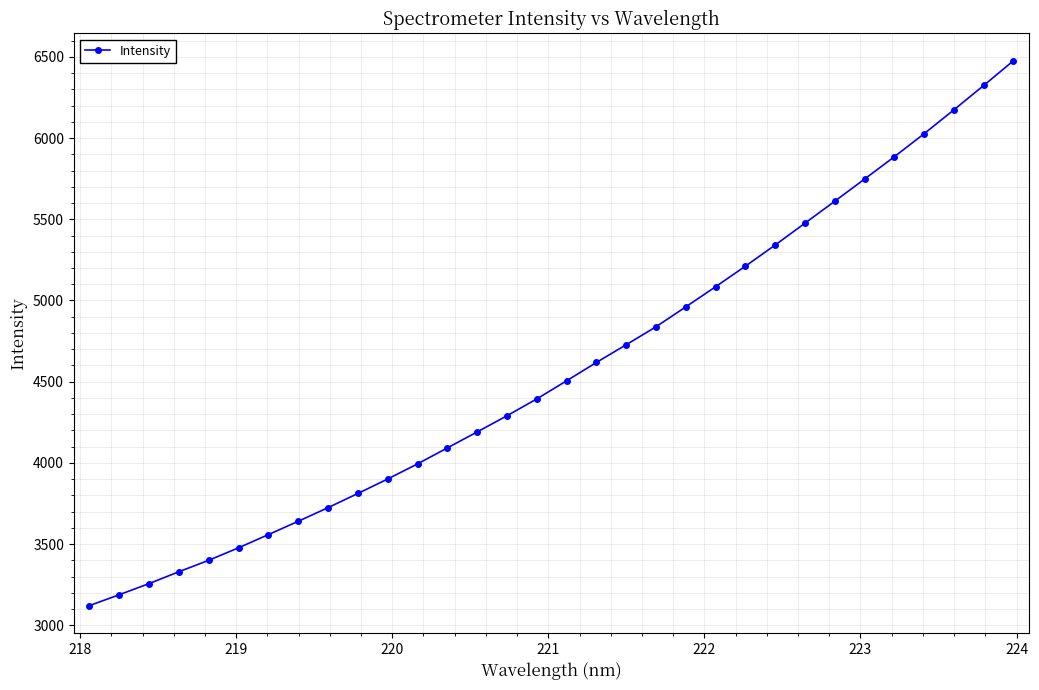

What is the minimum value shown in the chart?

3121.7